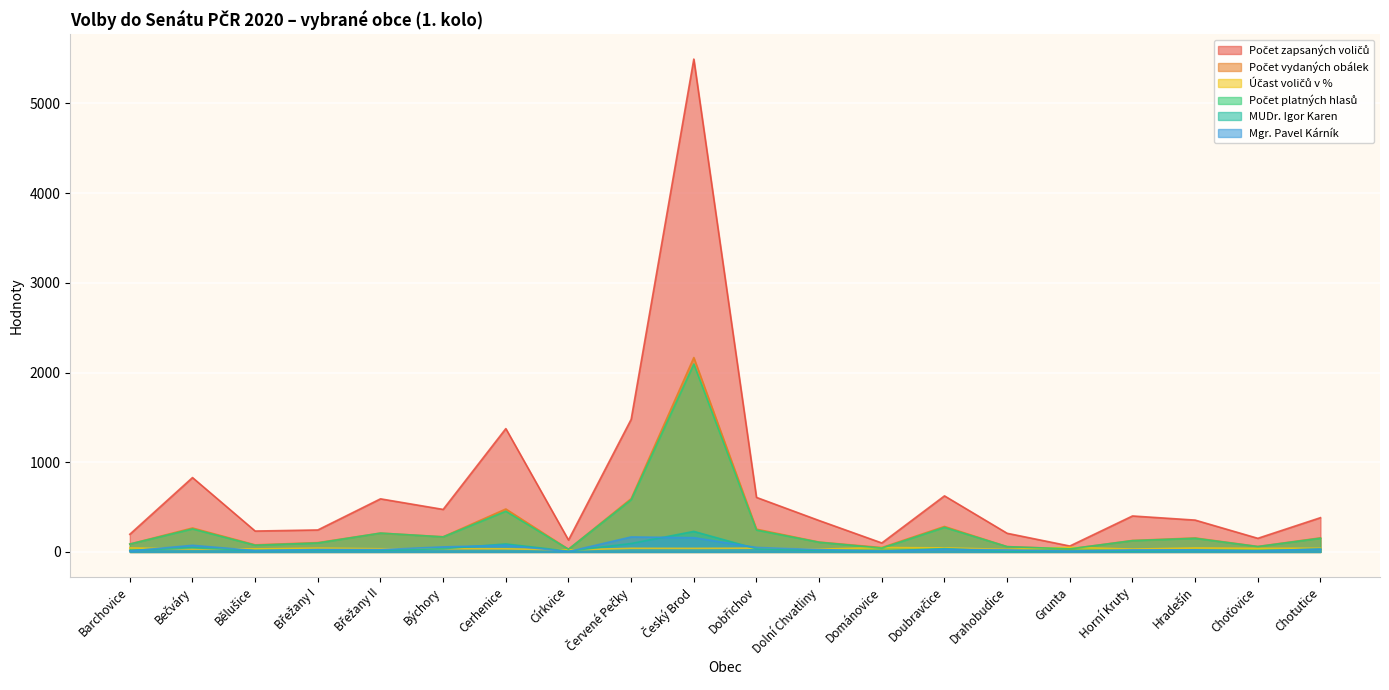

What is the minimum value for Mgr. Pavel Kárník?

4.0